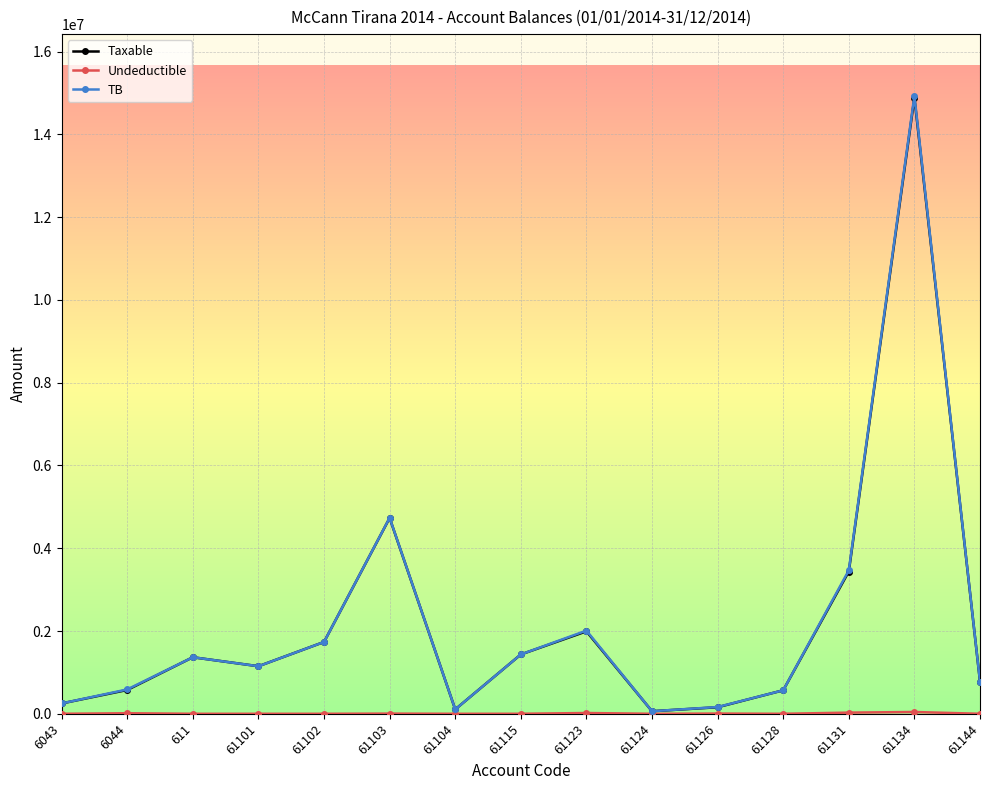

What is the value of the Taxable point at the 12th from the left?

567460.5